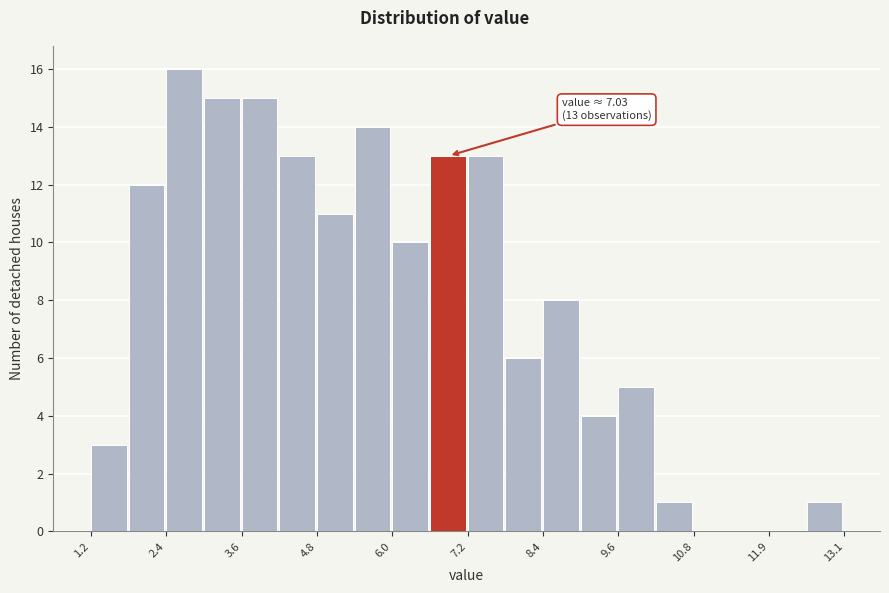

Read against the x-axis, roughly where is the centre of the tallest bar?

2.8